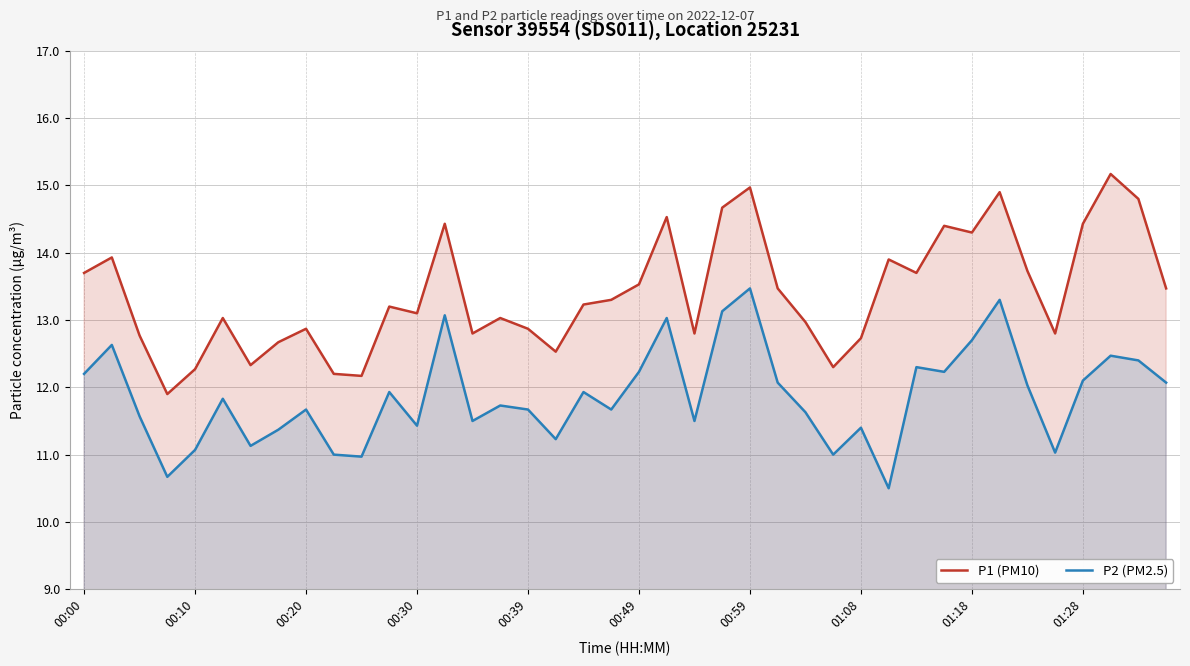

At which category does the chart reach its peak across all series?

37